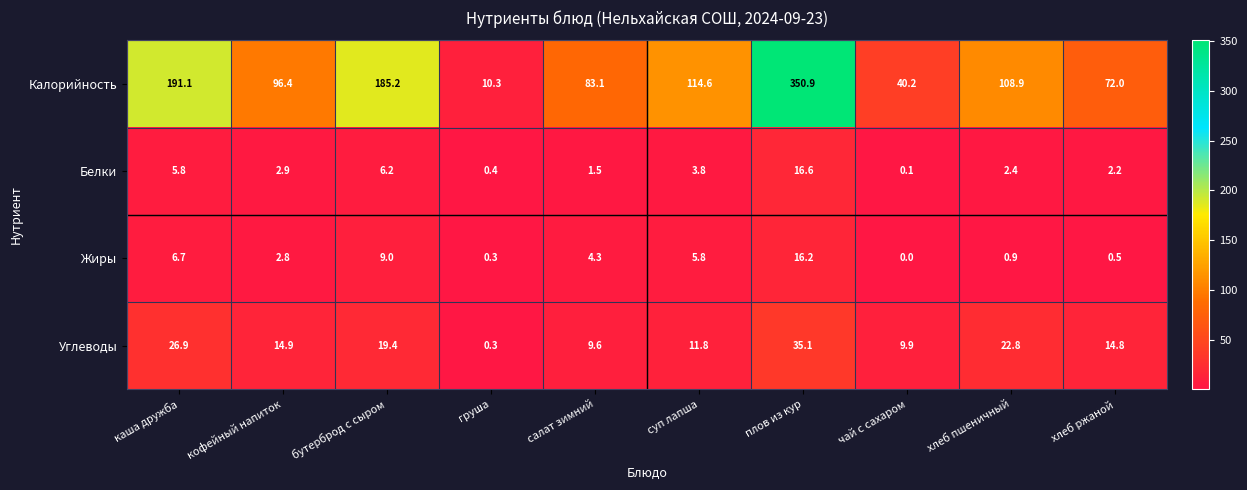

How many categories are shown in the chart?

10